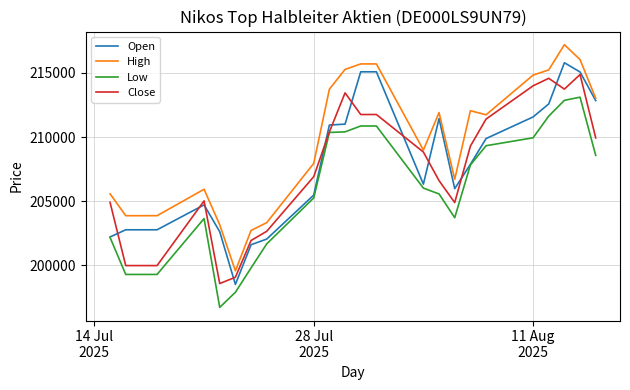

True or false: Low and High cross at least once.

False